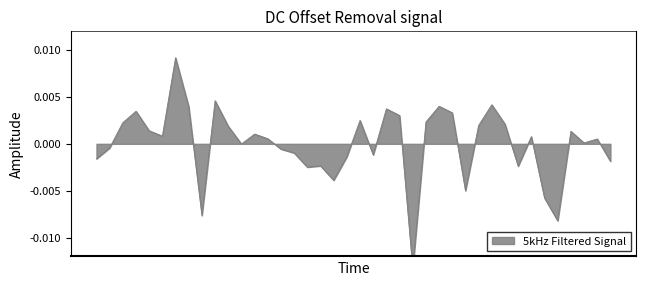

How many distinct data groups are displayed?

1